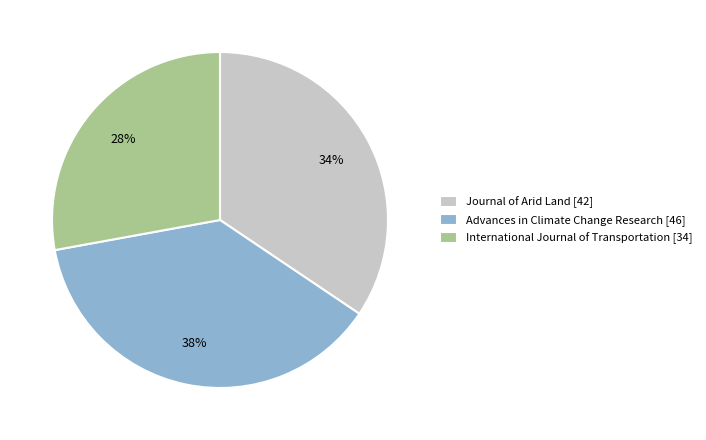

How many slices are in this pie chart?

3